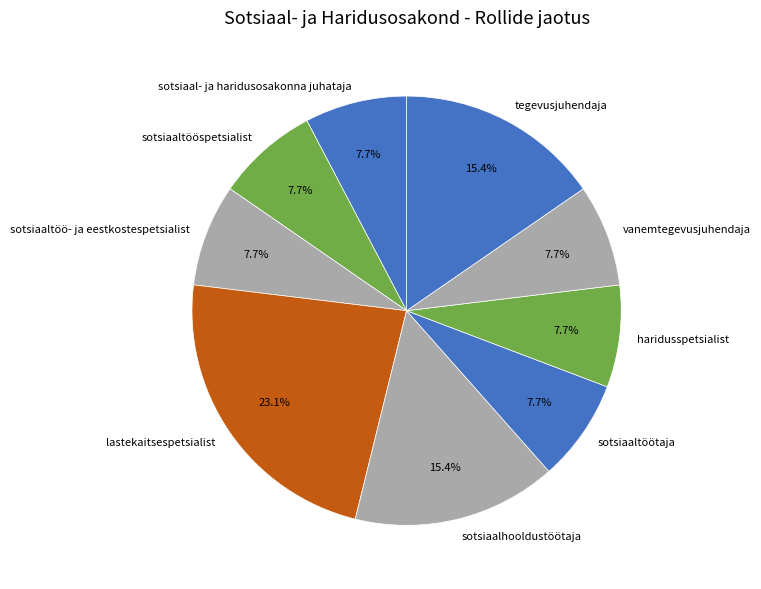

Count the number of slices in the pie.

9